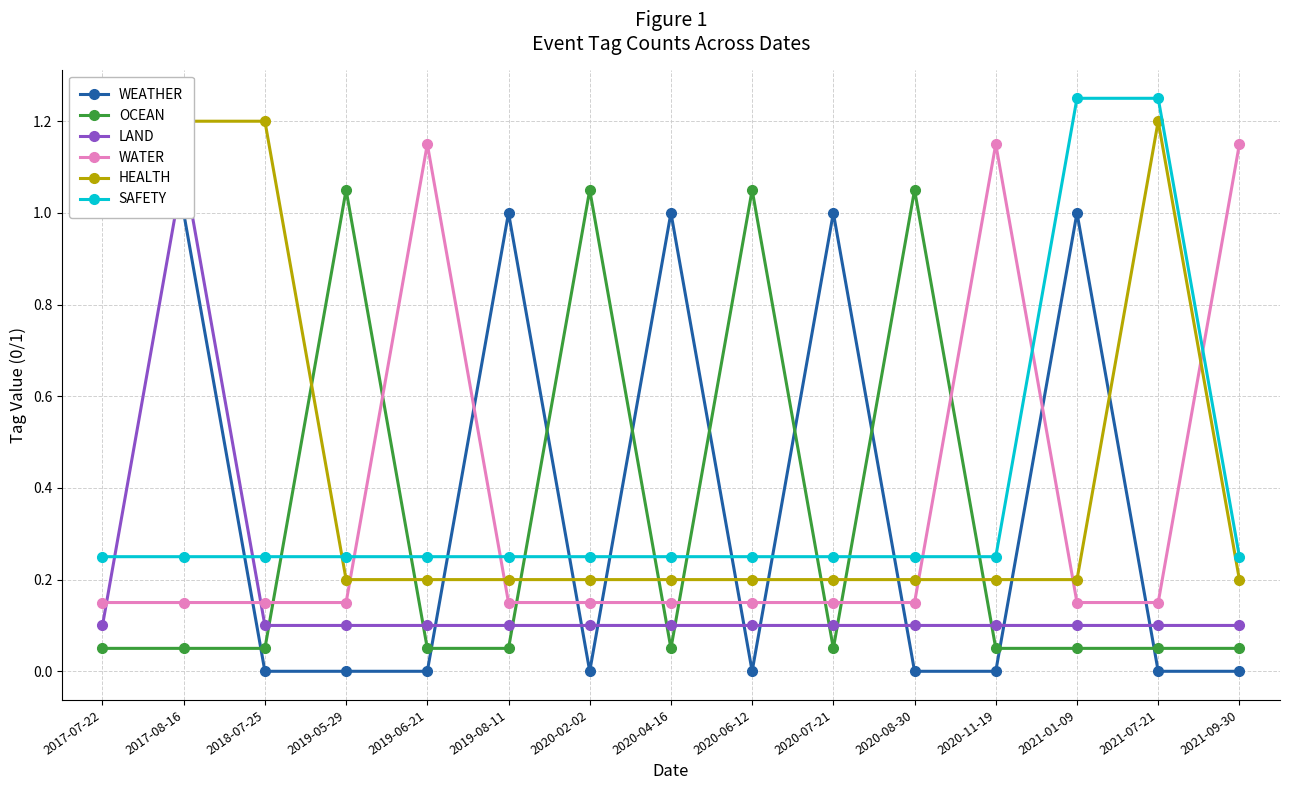

True or false: WATER and OCEAN intersect in this chart.

True